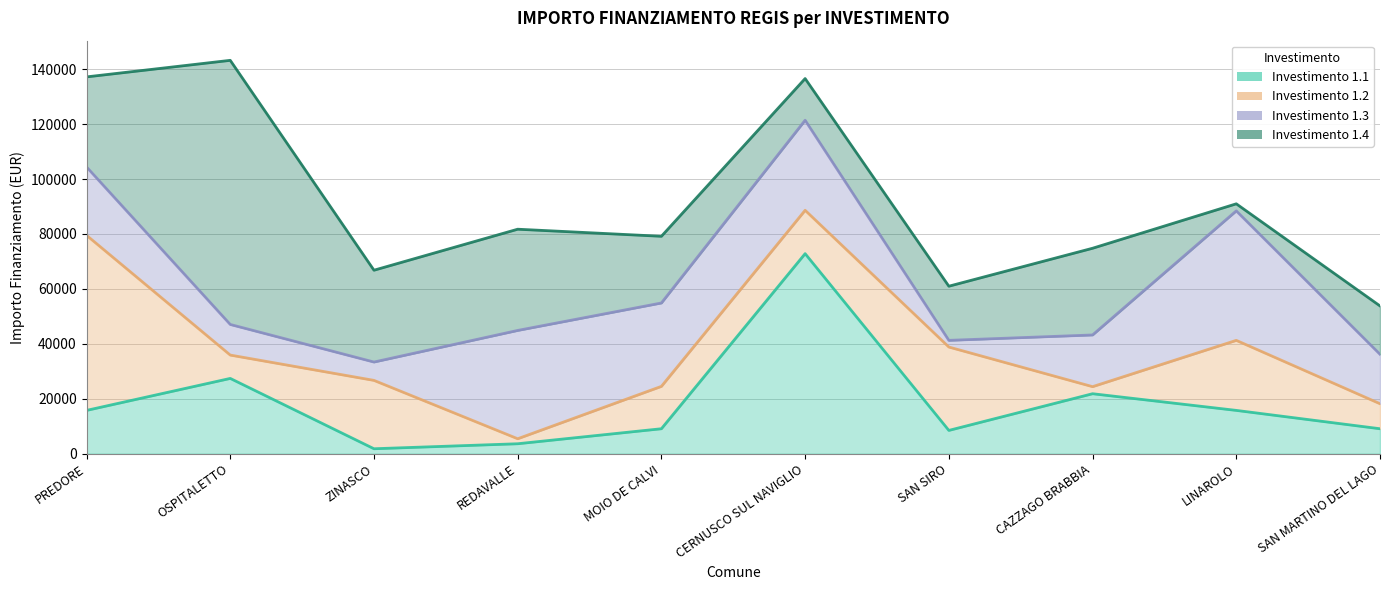

True or false: Investimento 1.1 and Investimento 1.2 cross at least once.

False